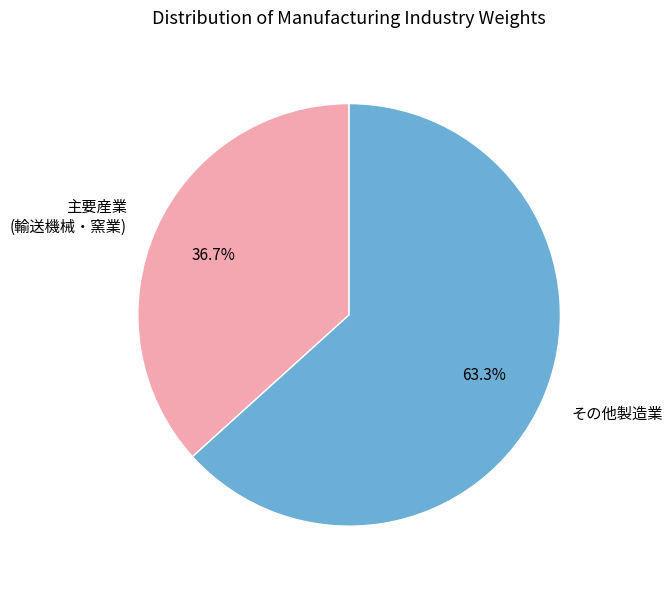

Which category has the smallest portion of the pie?

主要産業 (輸送機械・窯業)